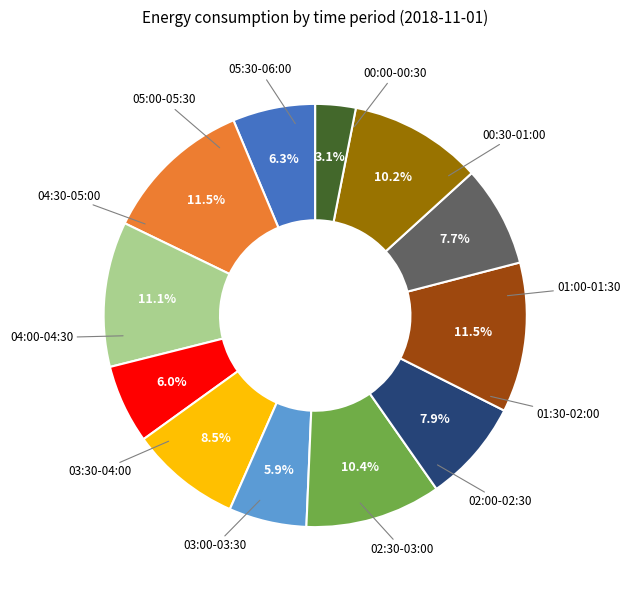

Does any single category account for the majority?

No